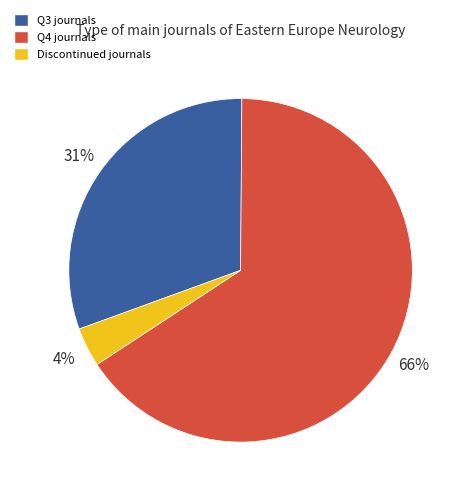

Does any single category account for the majority?

Yes